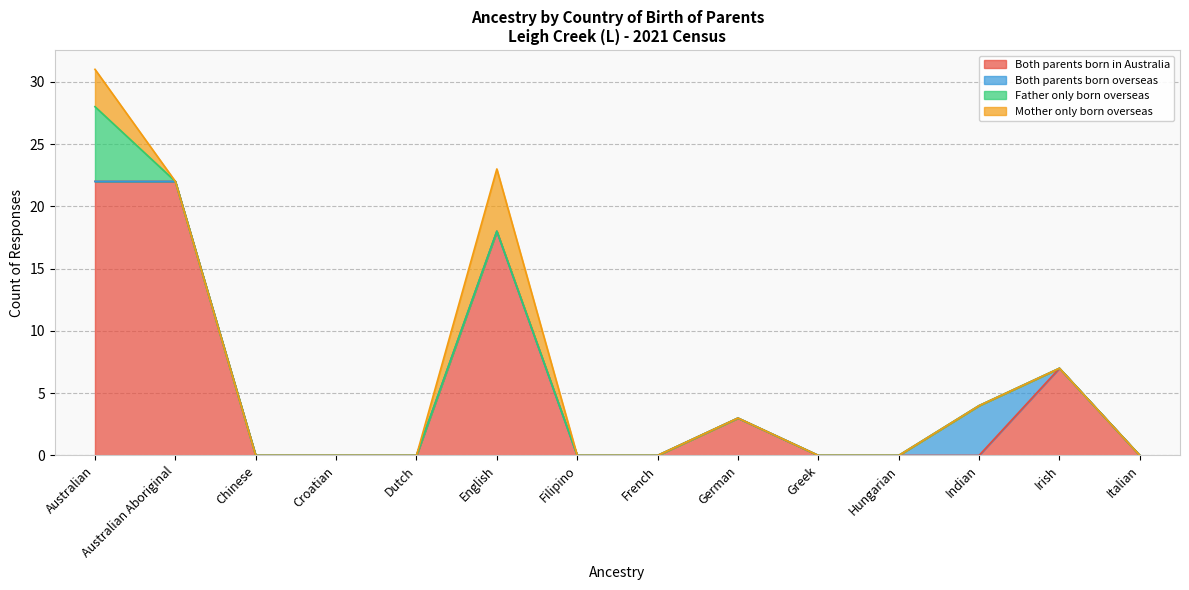

Reading left to right, what are all the values shown in this chart?

Both parents born in Australia: 22	22	0	0	0	18	0	0	3	0	0	0	7	0
Both parents born overseas: 0	0	0	0	0	0	0	0	0	0	0	4	0	0
Father only born overseas: 6	0	0	0	0	0	0	0	0	0	0	0	0	0
Mother only born overseas: 3	0	0	0	0	5	0	0	0	0	0	0	0	0